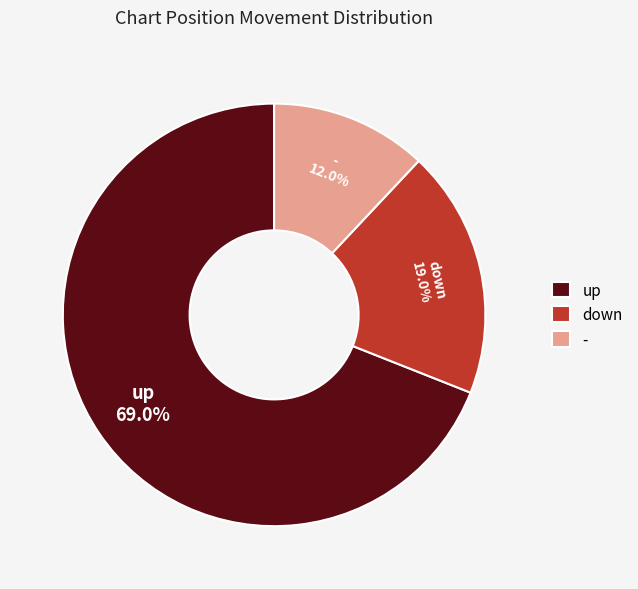

Which has a higher value, down or -?

down